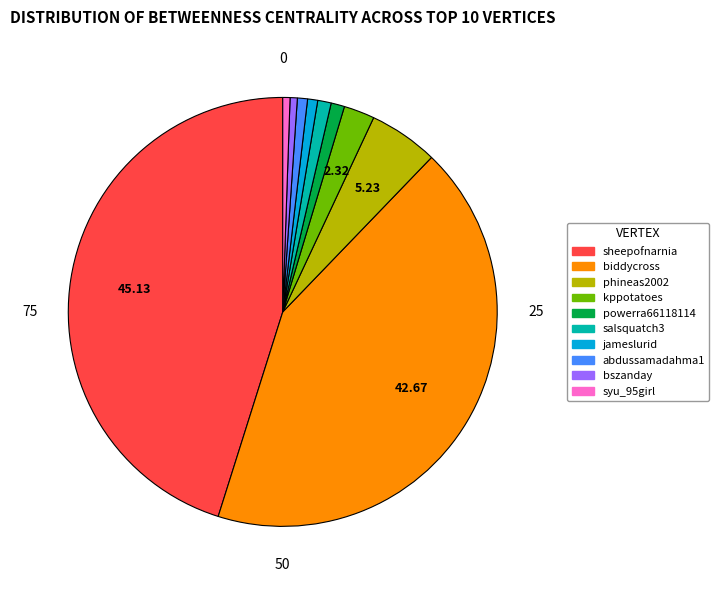

Is there any slice that represents more than half of the pie?

No